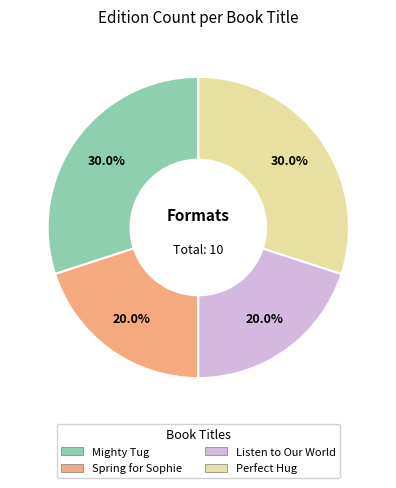

To the nearest percent, what is the difference between the largest and smallest slice percentages?

10%